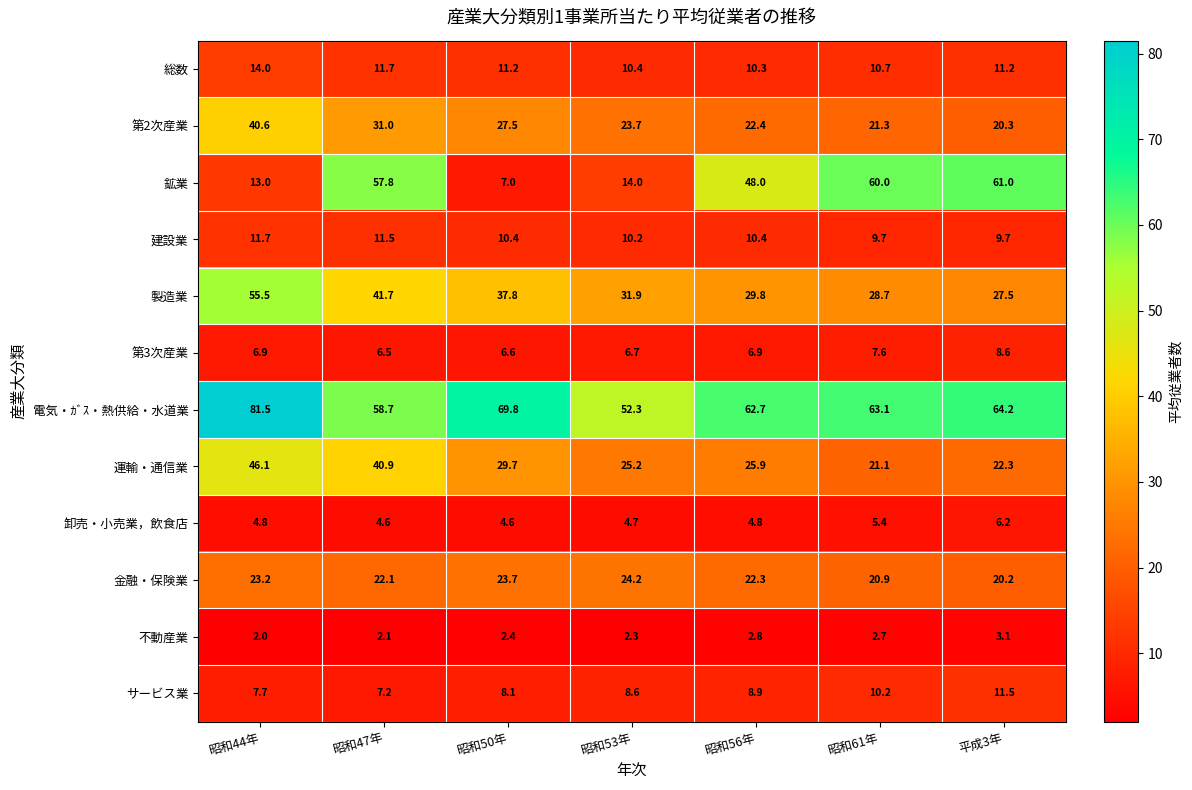

What is the sum of the 製造業 values at 平成3年 and 昭和47年?

69.2